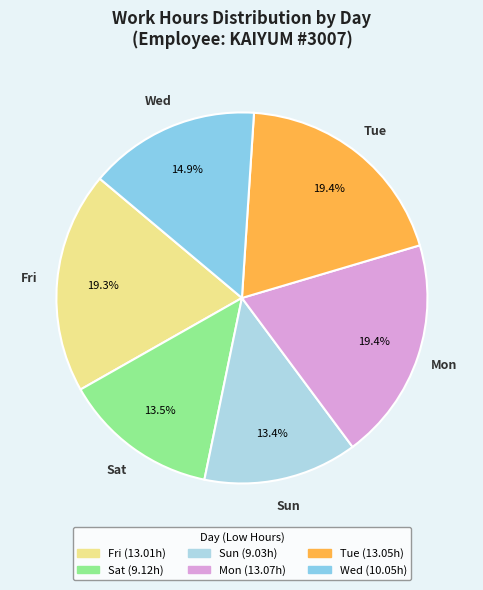

What percentage do Mon and Fri together represent?

38.7%